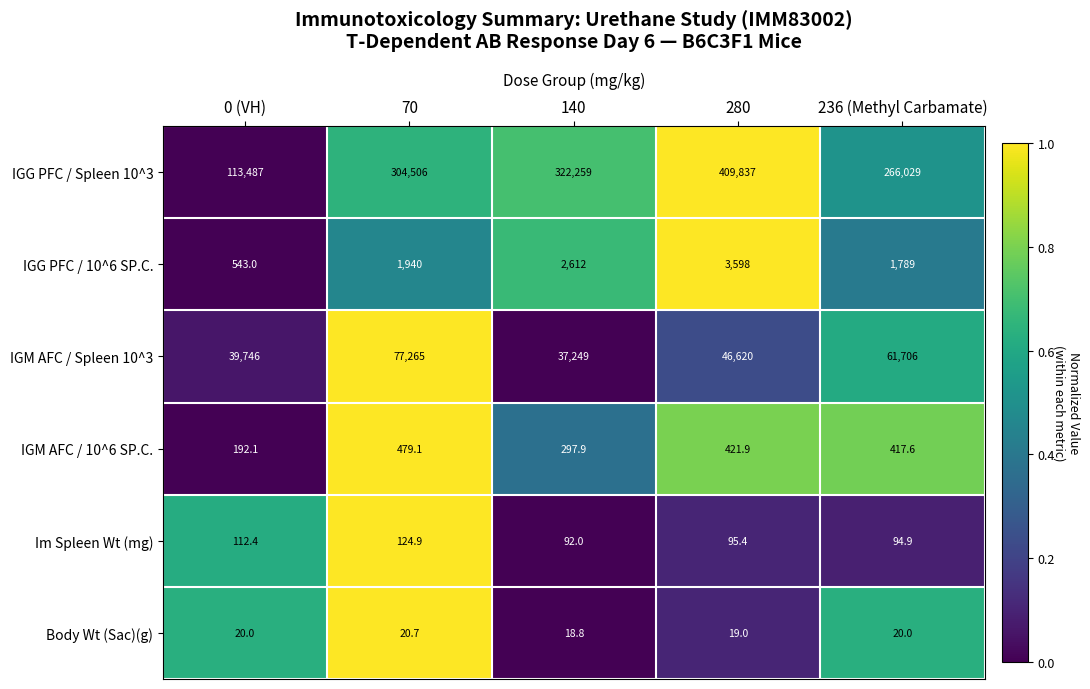

Rank the series by their maximum value, from lowest to highest.

Body Wt (Sac)(g), Im Spleen Wt (mg), IGM AFC / 10^6 SP.C., IGG PFC / 10^6 SP.C., IGM AFC / Spleen 10^3, IGG PFC / Spleen 10^3